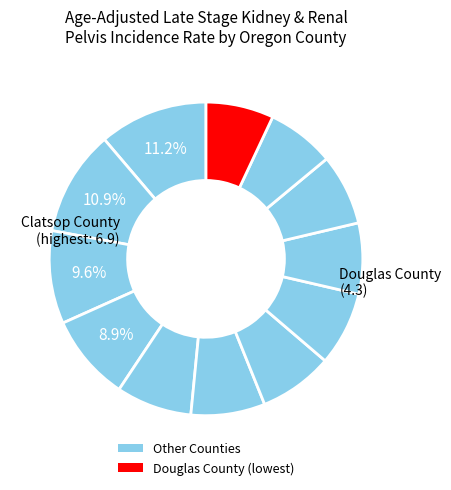

Count the number of slices in the pie.

12